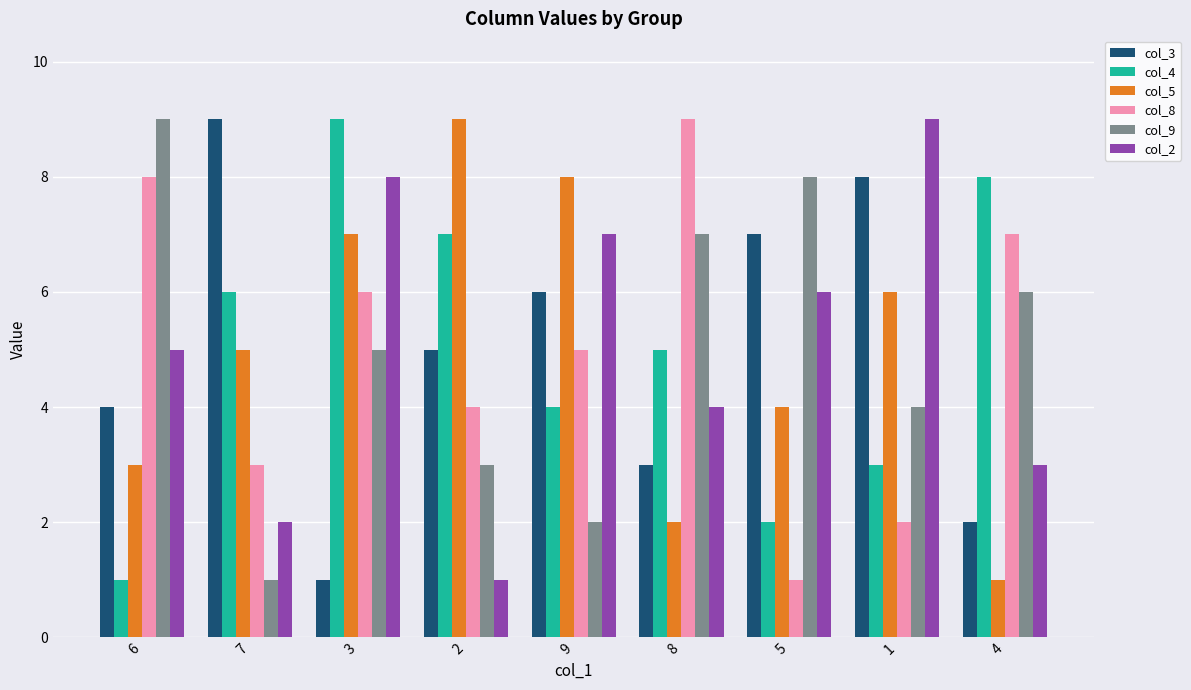

Reading left to right, transcribe all the data shown in this chart.

col_3: 6=4	7=9	3=1	2=5	9=6	8=3	5=7	1=8	4=2
col_4: 6=1	7=6	3=9	2=7	9=4	8=5	5=2	1=3	4=8
col_5: 6=3	7=5	3=7	2=9	9=8	8=2	5=4	1=6	4=1
col_8: 6=8	7=3	3=6	2=4	9=5	8=9	5=1	1=2	4=7
col_9: 6=9	7=1	3=5	2=3	9=2	8=7	5=8	1=4	4=6
col_2: 6=5	7=2	3=8	2=1	9=7	8=4	5=6	1=9	4=3